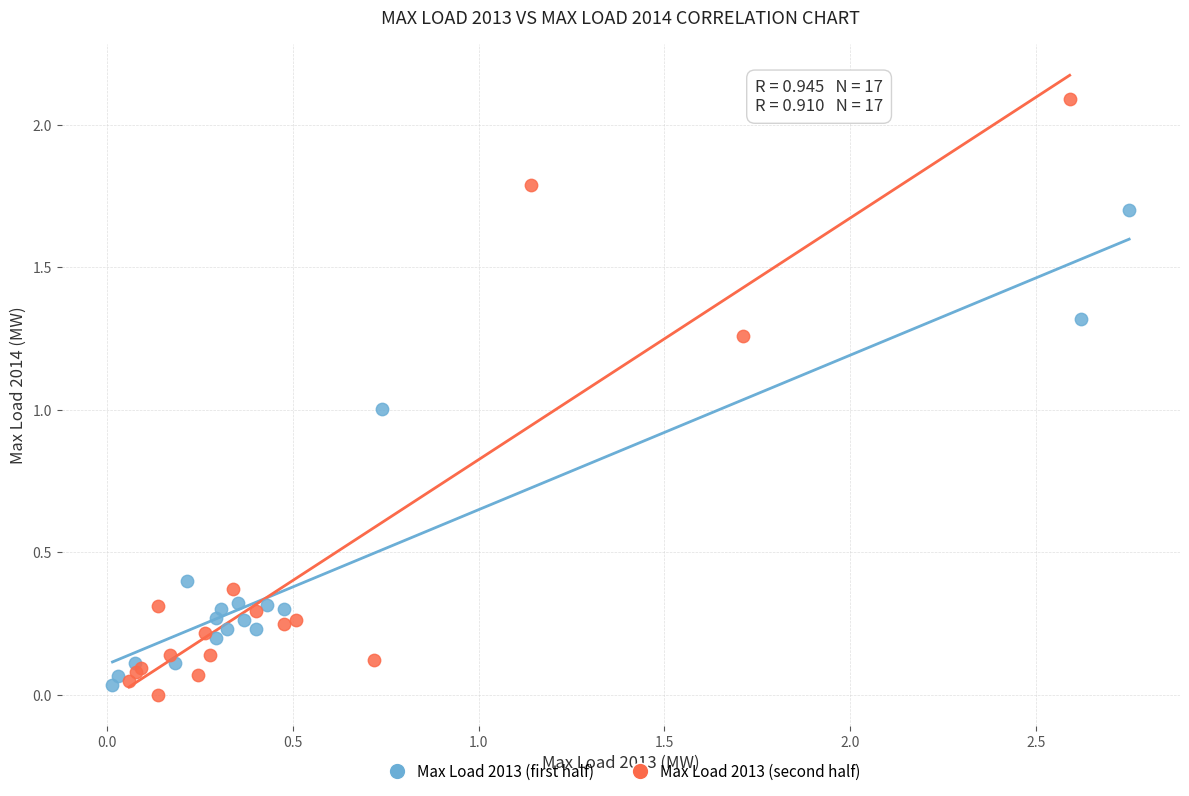

Which series has the largest Y range (max minus min)?

Max Load 2013 (second half)